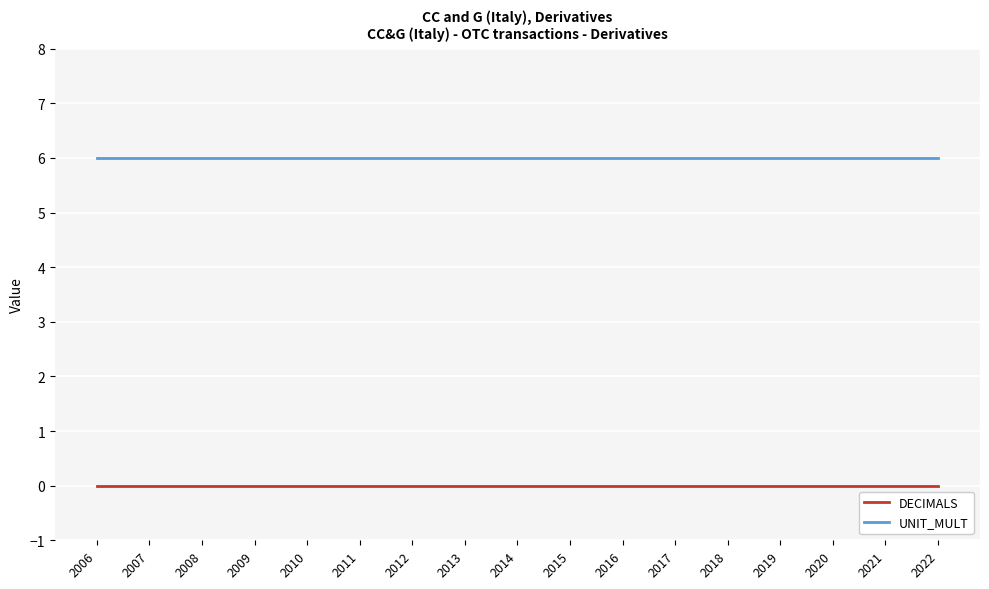

What is the difference between the highest and lowest values at 2016?

6